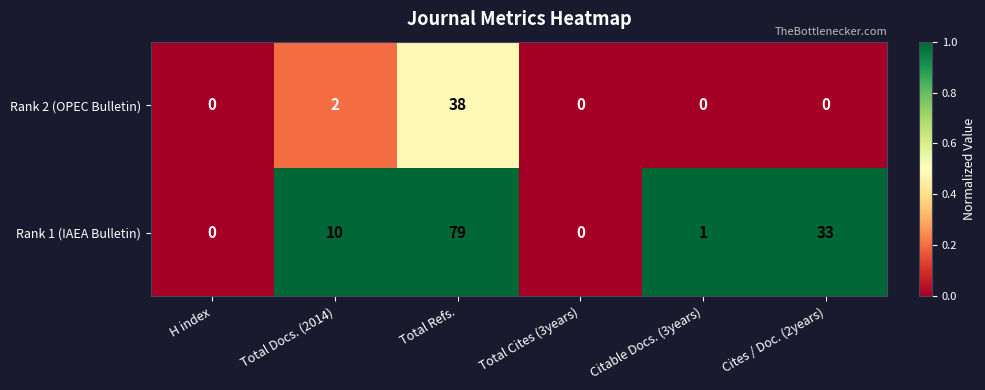

Which series has the widest spread of values?

Rank 1 (IAEA Bulletin)